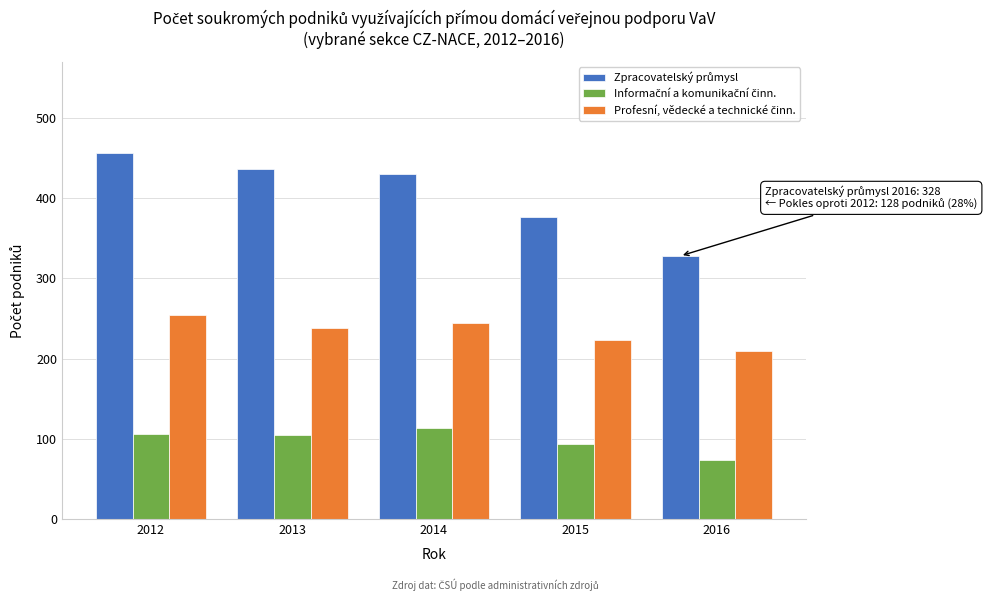

At how many categories does at least one series exceed 179?

5